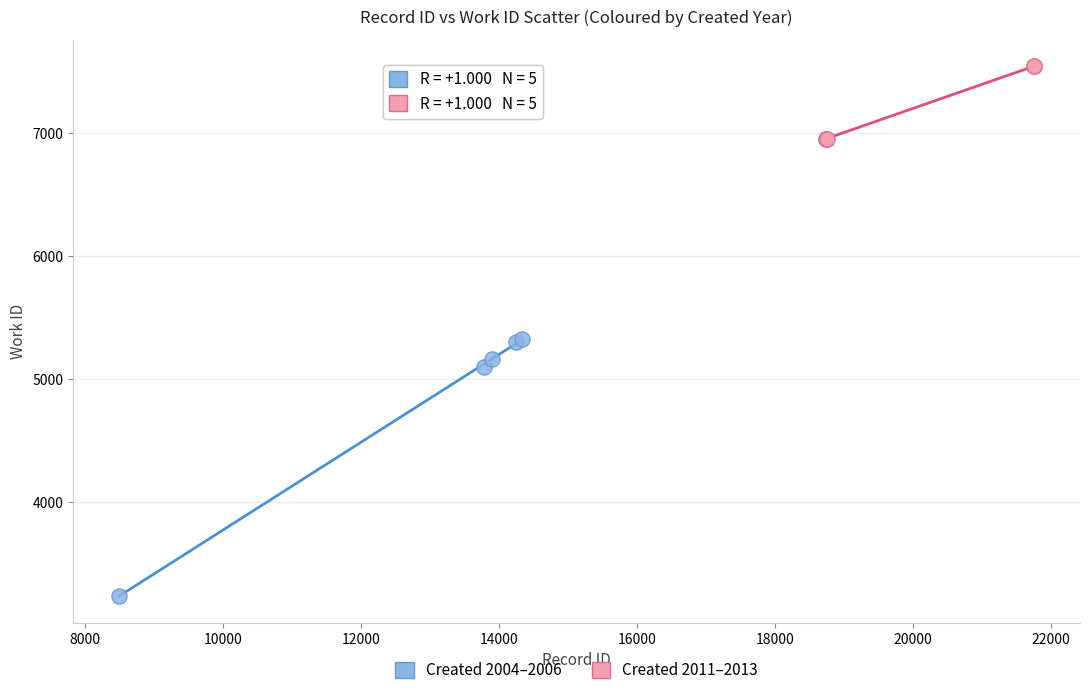

Which series reaches the minimum Y coordinate?

Created 2004–2006